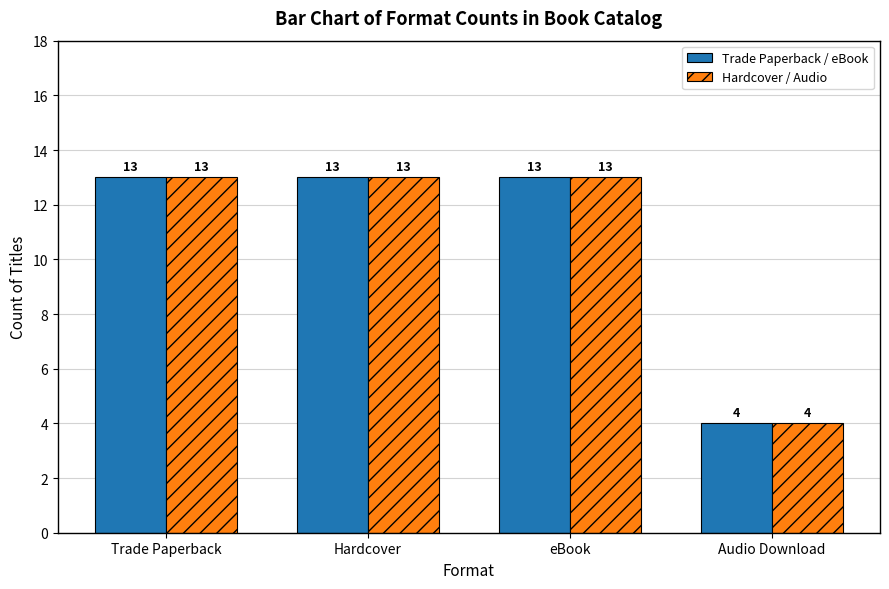

What is the sum of all Hardcover / Audio values?

43